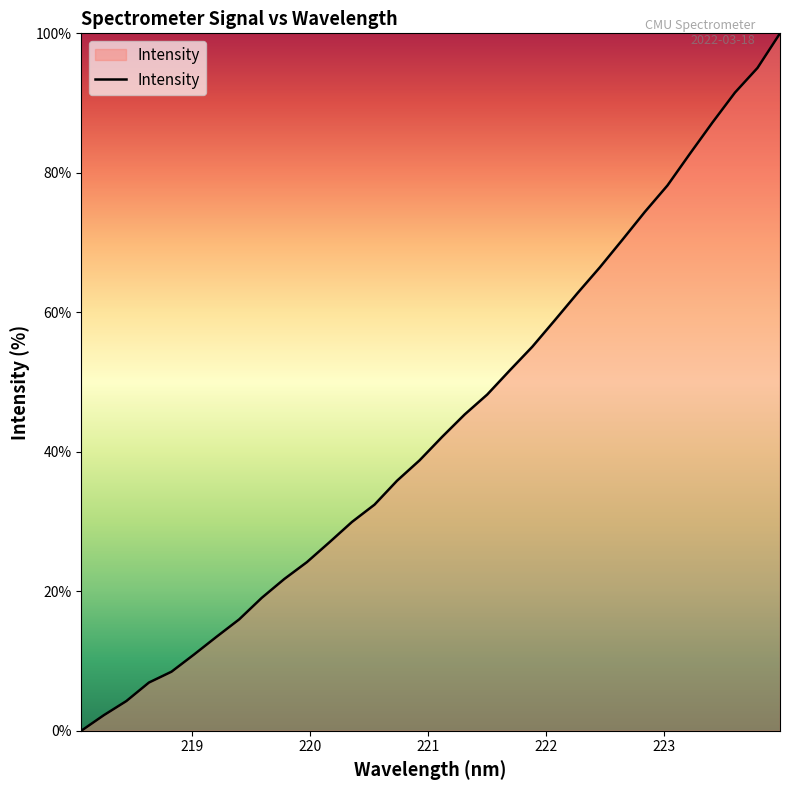

How many lines are shown in the chart?

1